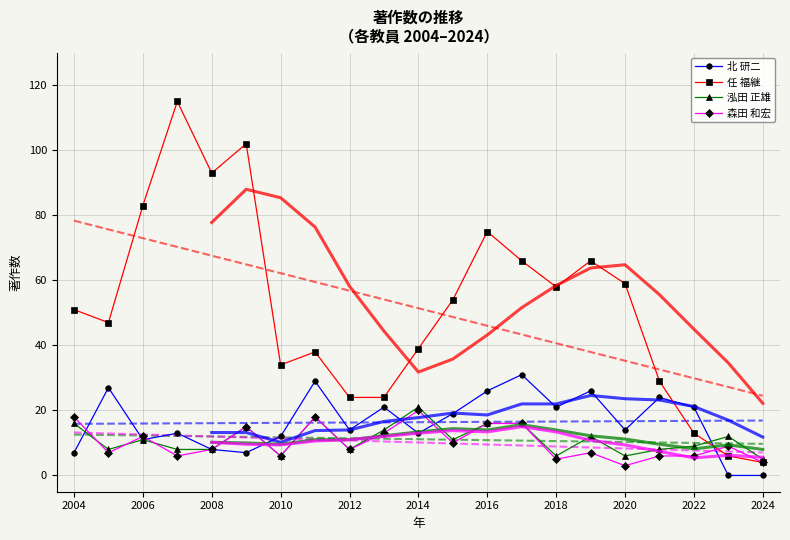

What is the average value of the 任 福継 series?

51